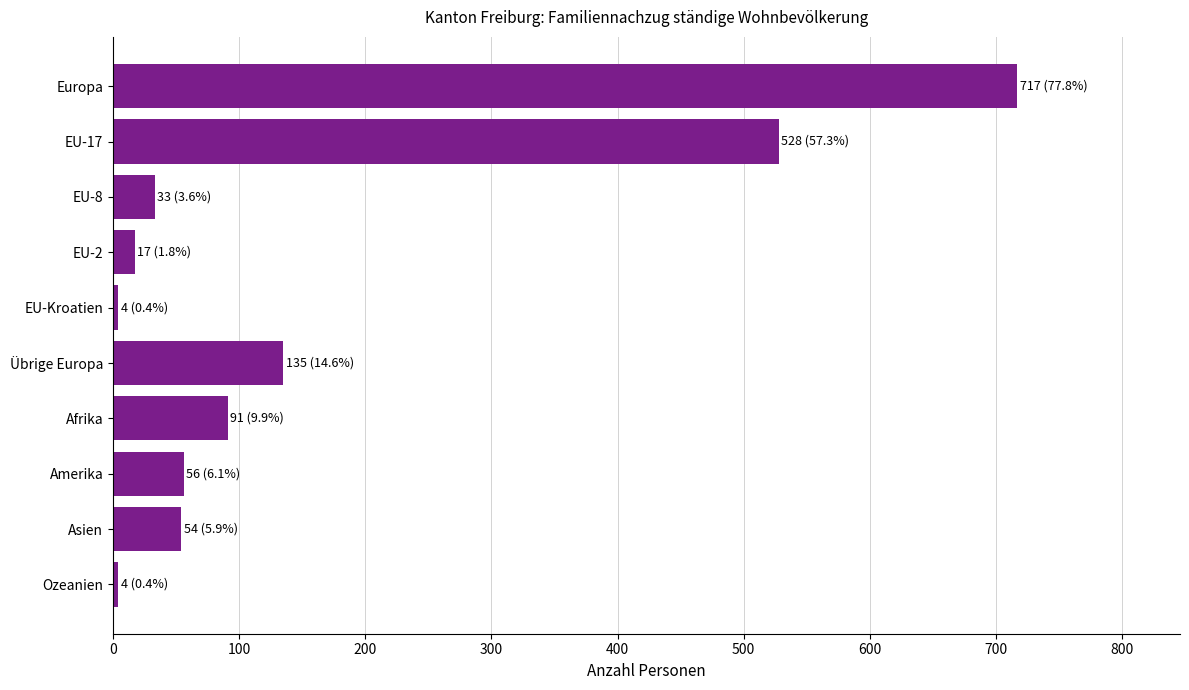

The chart shows a value of 135 at Übrige Europa. True or false?

True